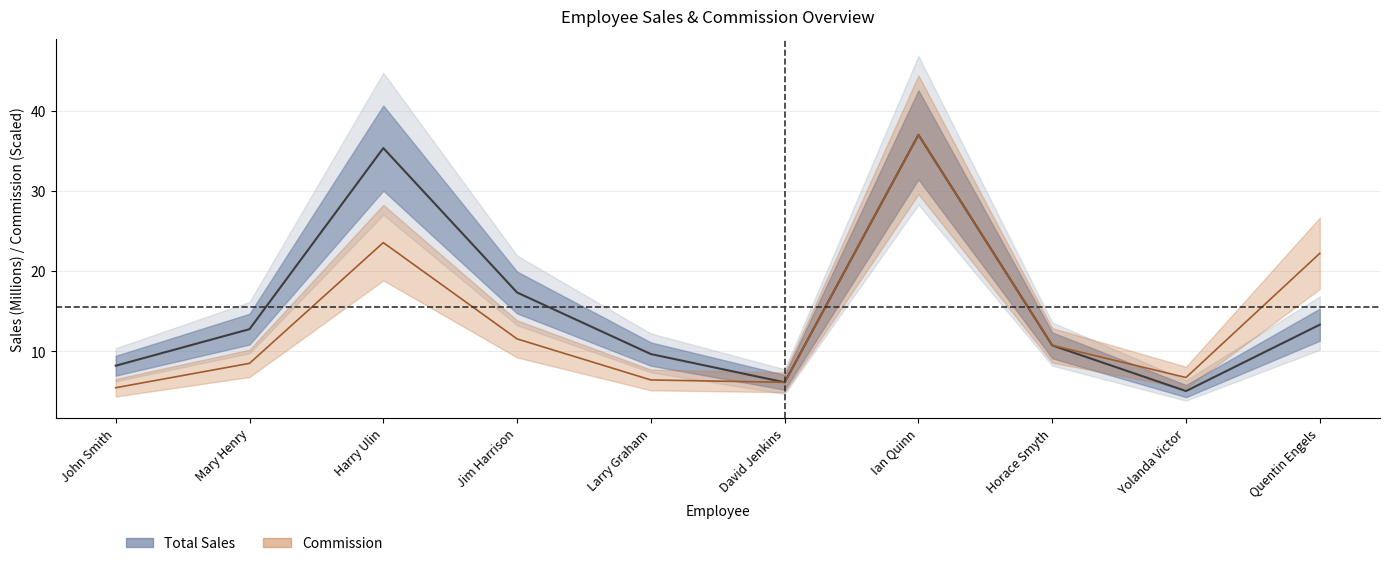

What is the value of the Total Sales point at the 7th from the left?

37.0